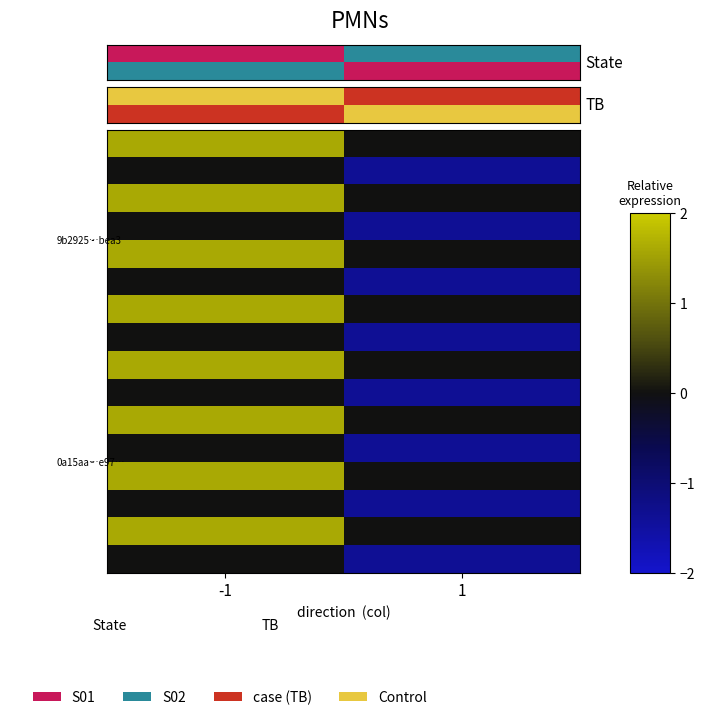

How many distinct data groups are displayed?

16